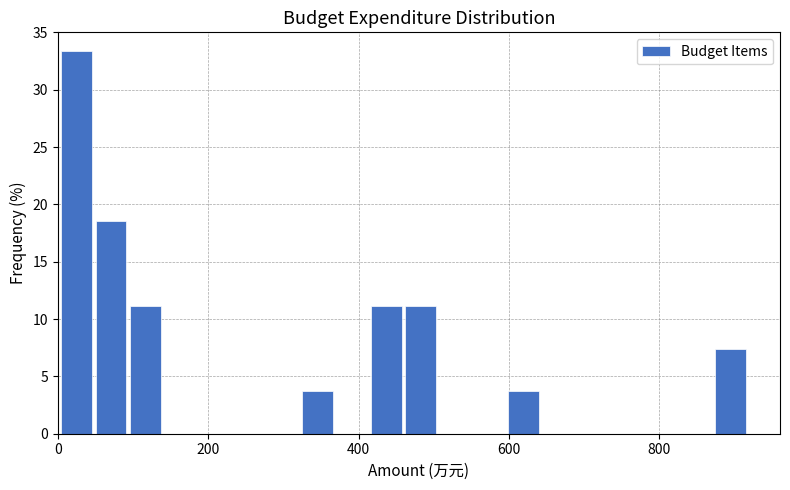

Around what value on the x-axis is the tallest bar? Give the approximate position of its centre, as read against the axis.

20